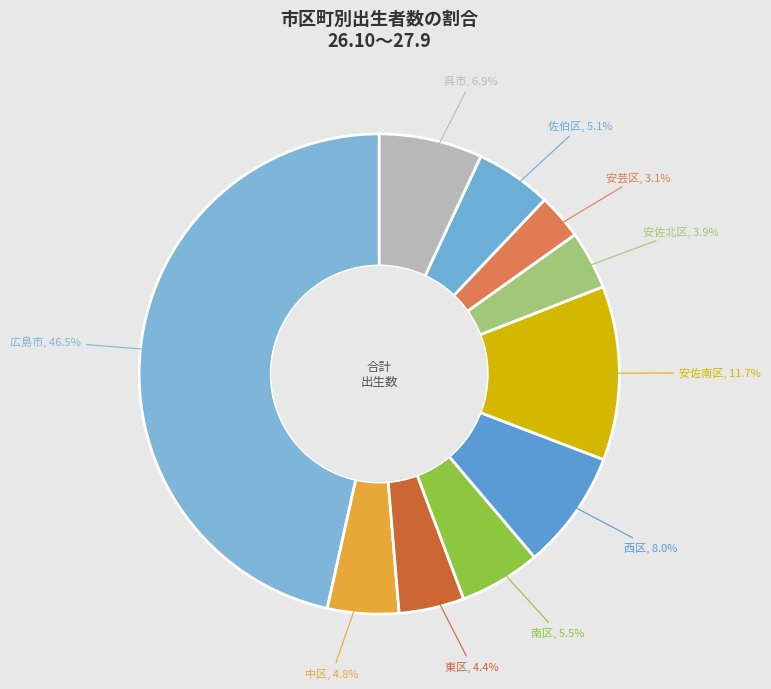

Is 安佐南区 the majority of the pie?

No